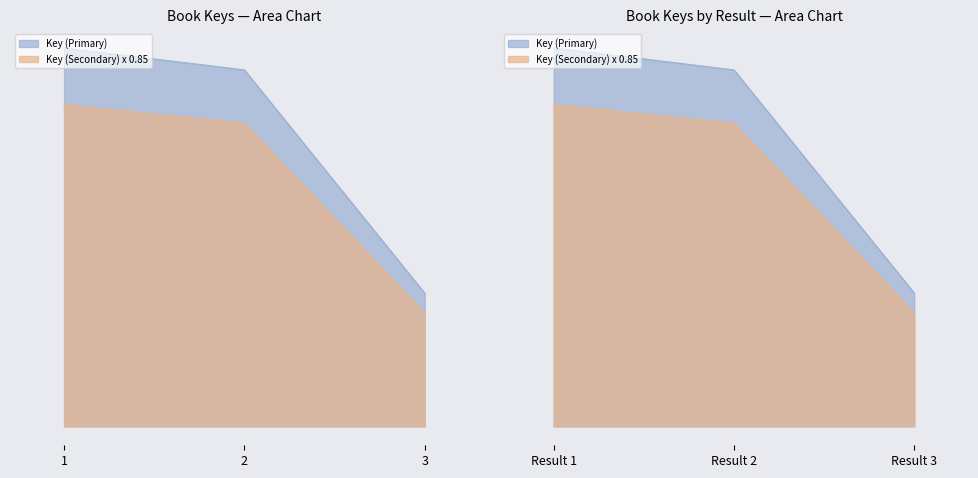

Rank the series at 1 from lowest to highest value.

Key (Secondary), Key (Primary)